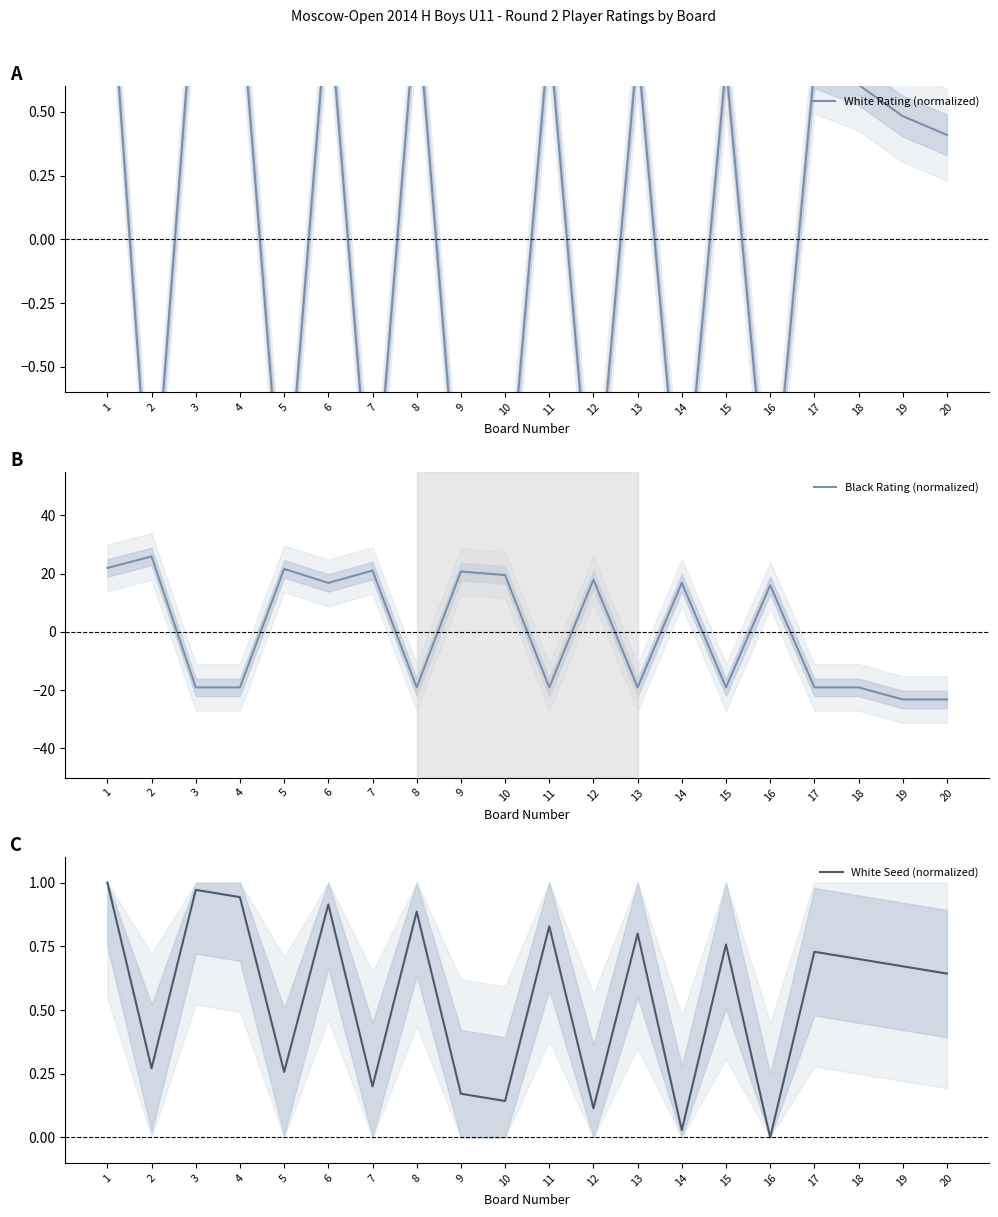

Is the value of White Seed (normalized) at 4 greater than the value of White Rating (normalized) at 17?

Yes